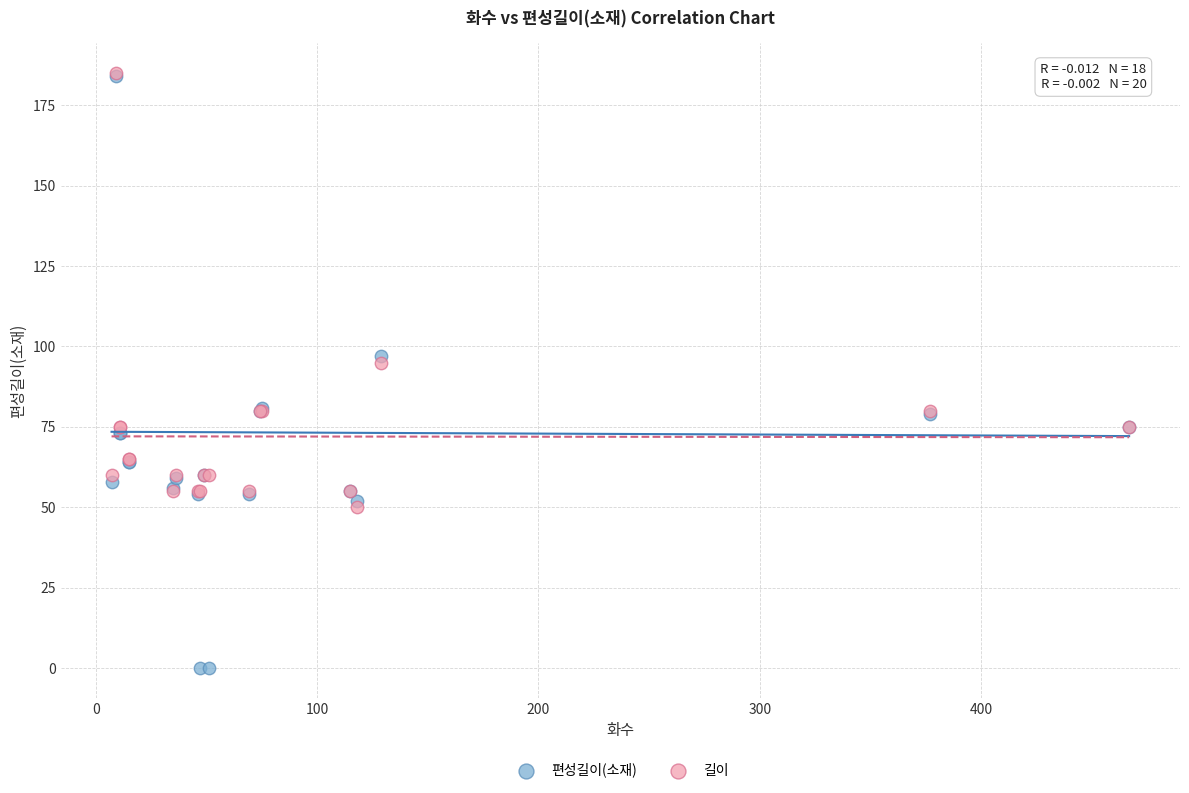

What are all the series names shown in the legend?

편성길이(소재), 길이